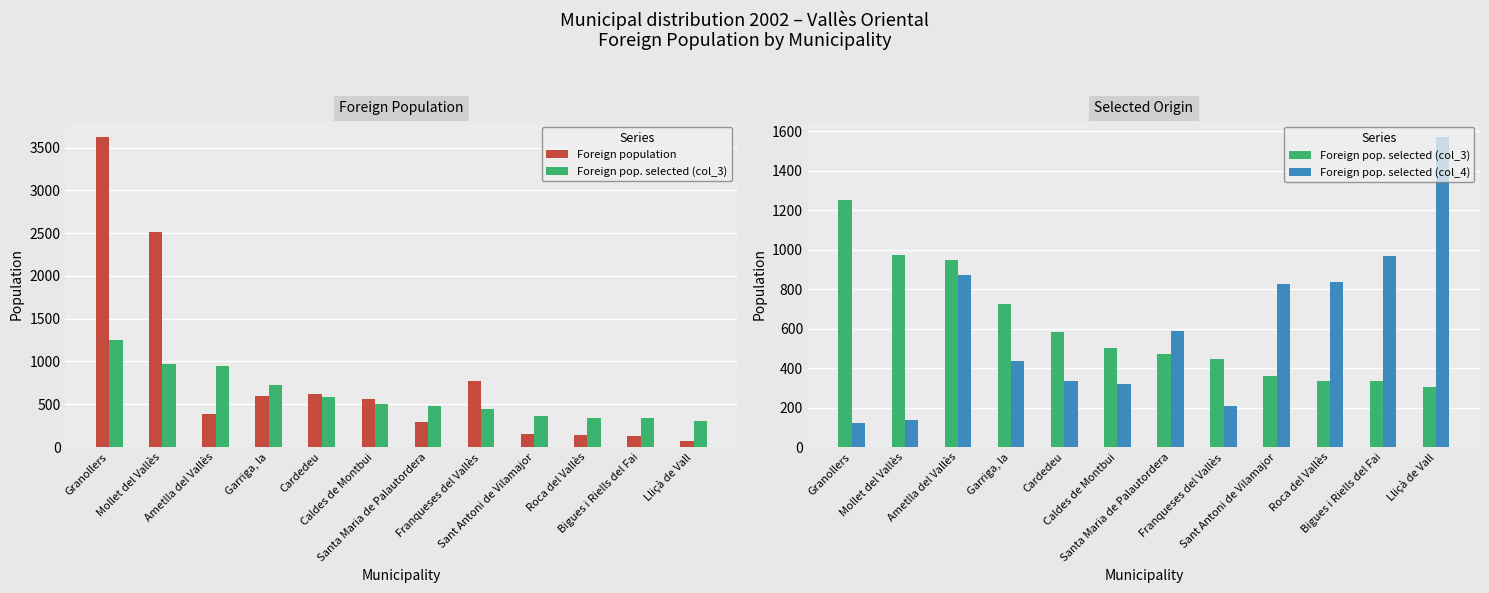

True or false: Foreign population has a value of 143 at Roca del Vallès.

True